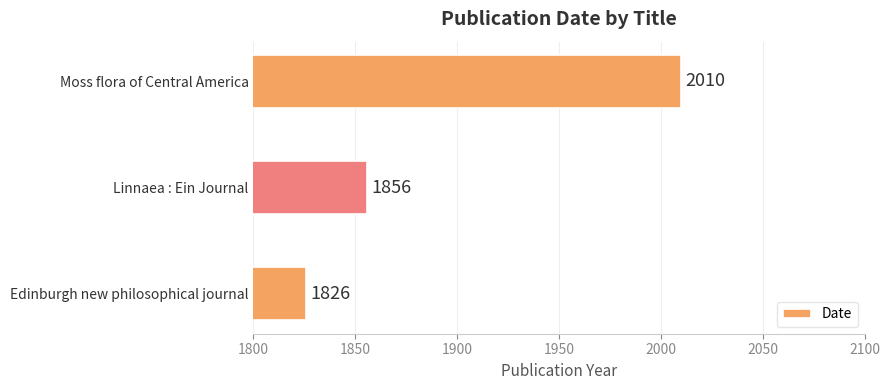

Are the bars horizontal?

Yes